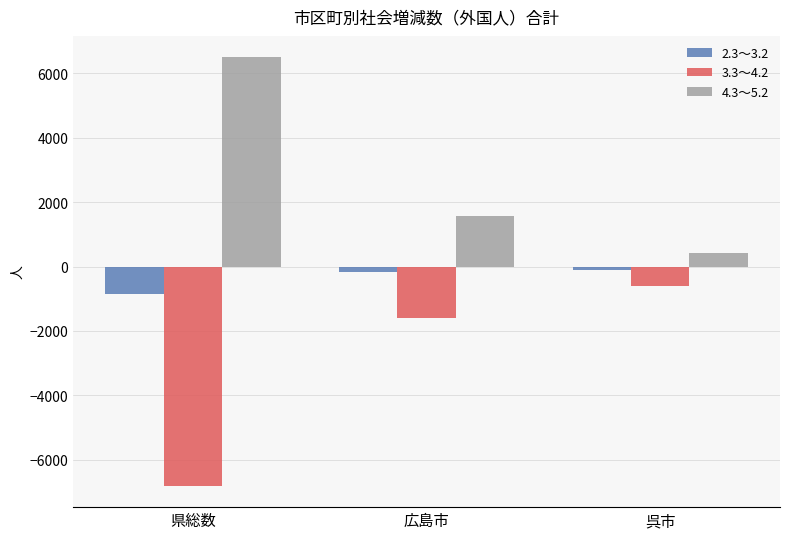

At which category does the chart reach its peak across all series?

県総数